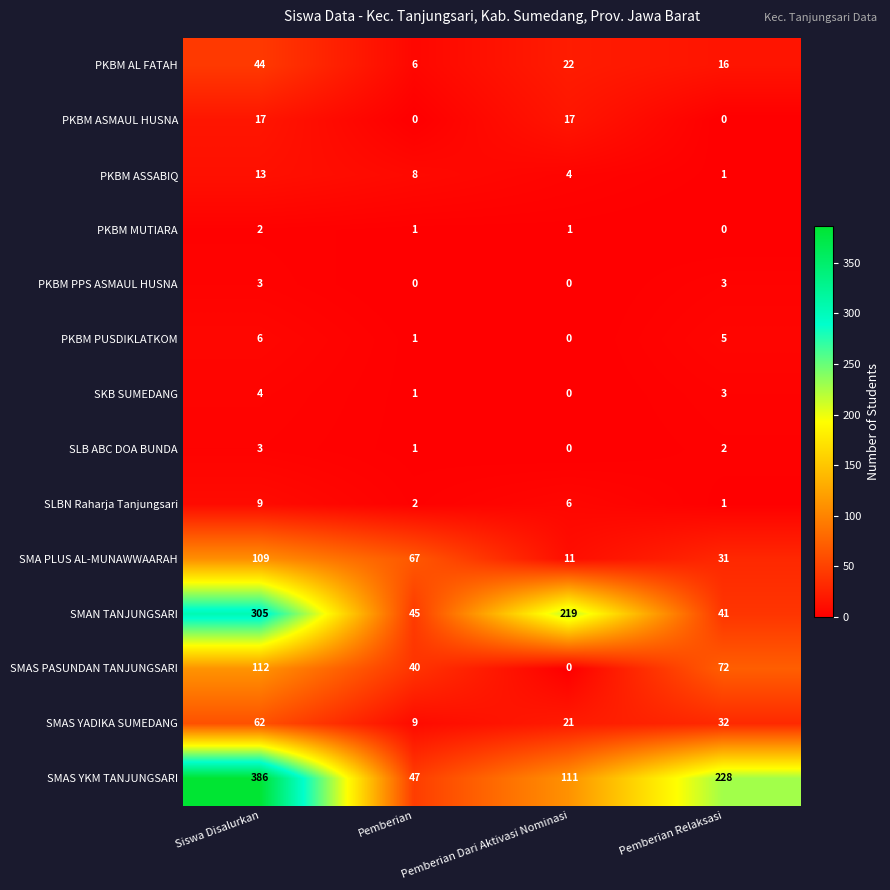

At which category does the chart reach its peak across all series?

Siswa Disalurkan